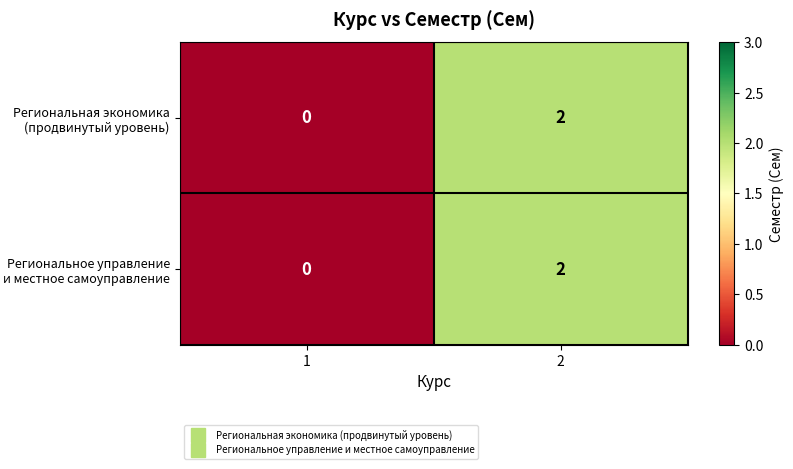

Reading left to right, what are all the values shown in this chart?

Региональная экономика (продвинутый уровень): 0	2
Региональное управление и местное самоуправление: 0	2